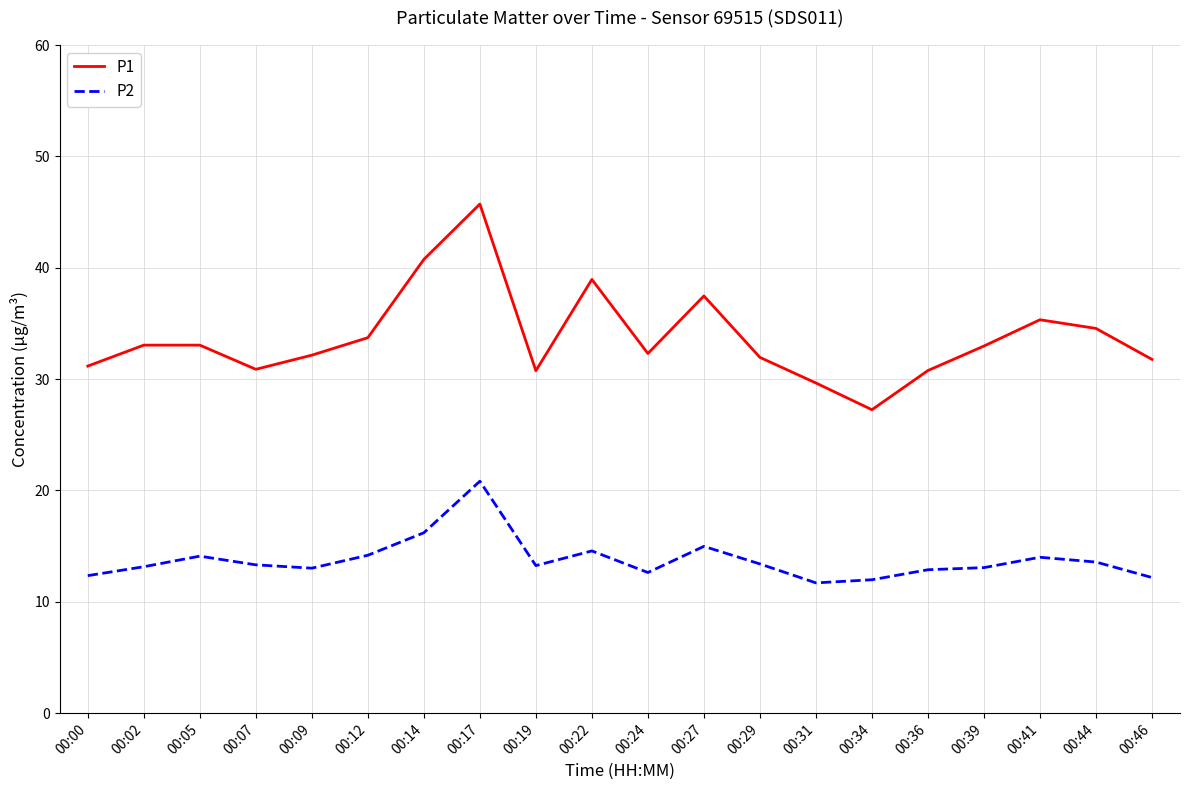

Read the P2 value at 00:05.

14.1